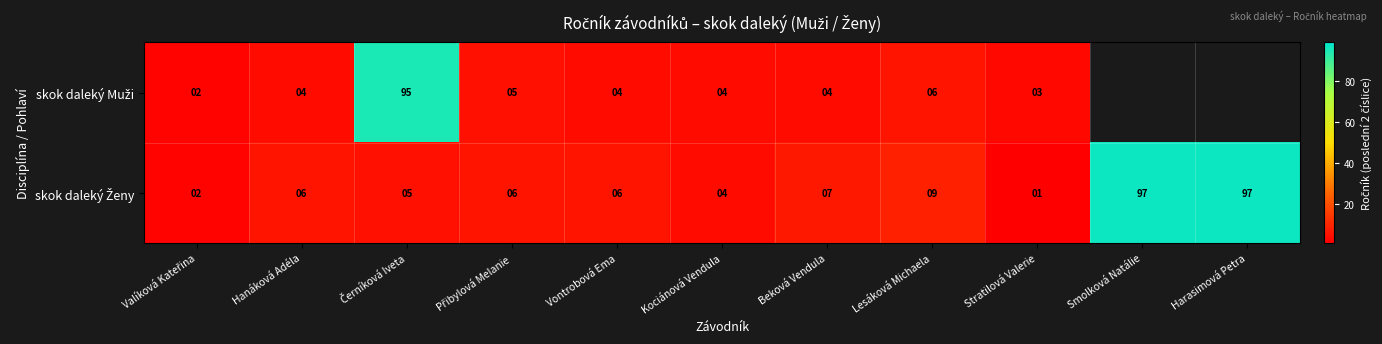

Where does the skok daleký Ženy series first go above 6?

Beková Vendula